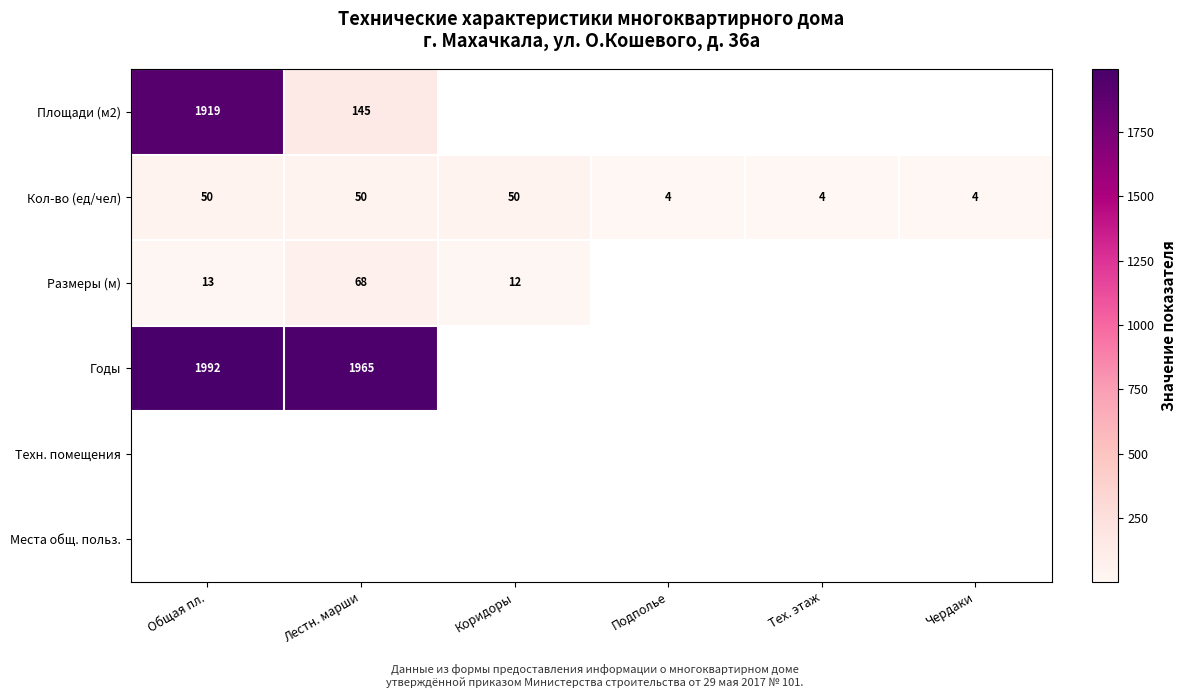

Which label corresponds to the smallest value in the chart?

Подполье